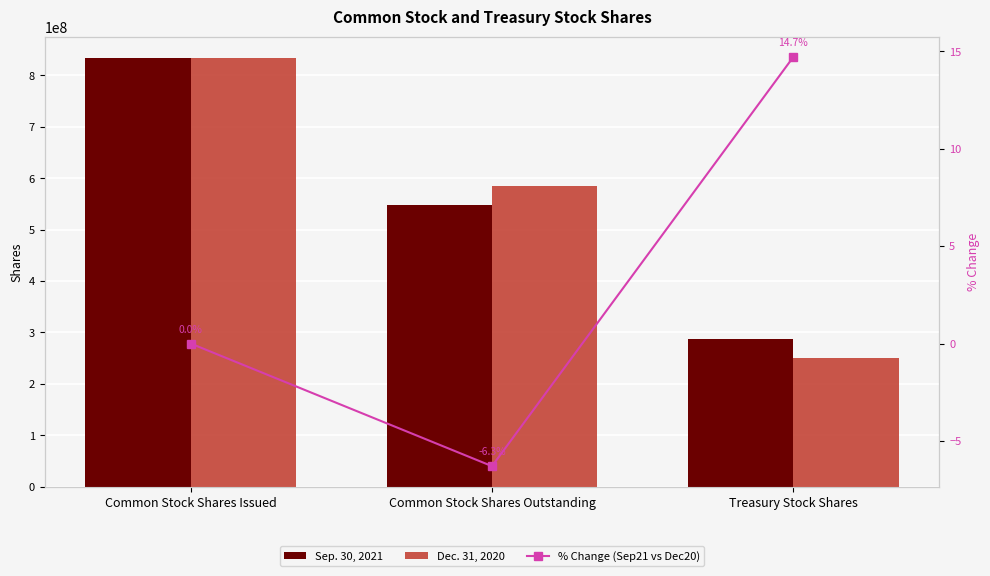

What is the sum of the Sep. 30, 2021 values at Treasury Stock Shares and Common Stock Shares Issued?

1120728395.0